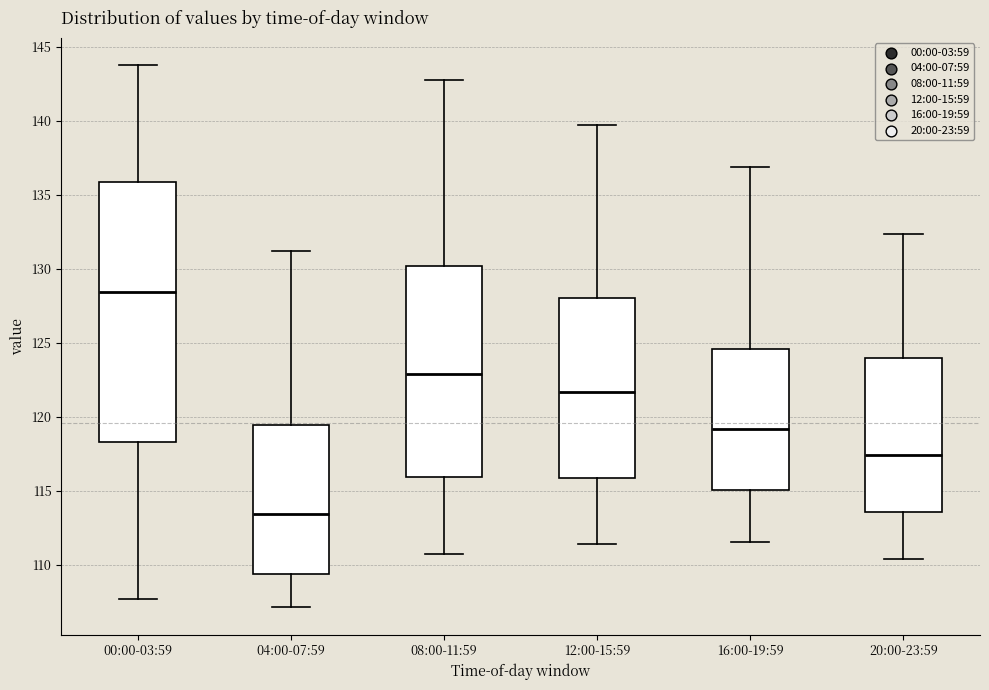

Reading left to right, read every box against the y-axis: the position of its median line, the range the box covers, and the ends of its whiskers. The values are not printed on the chart, so give them approximately, as read against the axis.

00:00-03:59: median 128.5, box 118.5 to 136.0, whiskers 107.5 to 144.0
04:00-07:59: median 113.5, box 109.5 to 119.5, whiskers 107.0 to 131.0
08:00-11:59: median 123.0, box 116.0 to 130.0, whiskers 111.0 to 143.0
12:00-15:59: median 121.5, box 116.0 to 128.0, whiskers 111.5 to 139.5
16:00-19:59: median 119.0, box 115.0 to 124.5, whiskers 111.5 to 137.0
20:00-23:59: median 117.5, box 113.5 to 124.0, whiskers 110.5 to 132.5